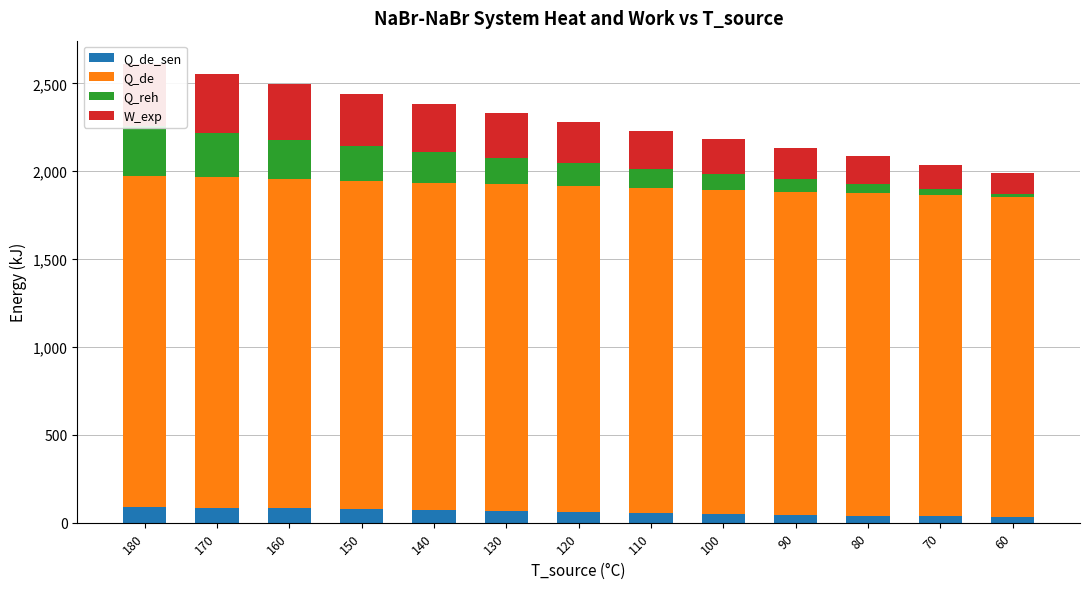

Rank the categories by Q_reh value from highest to lowest.

180, 170, 160, 150, 140, 130, 120, 110, 100, 90, 80, 70, 60